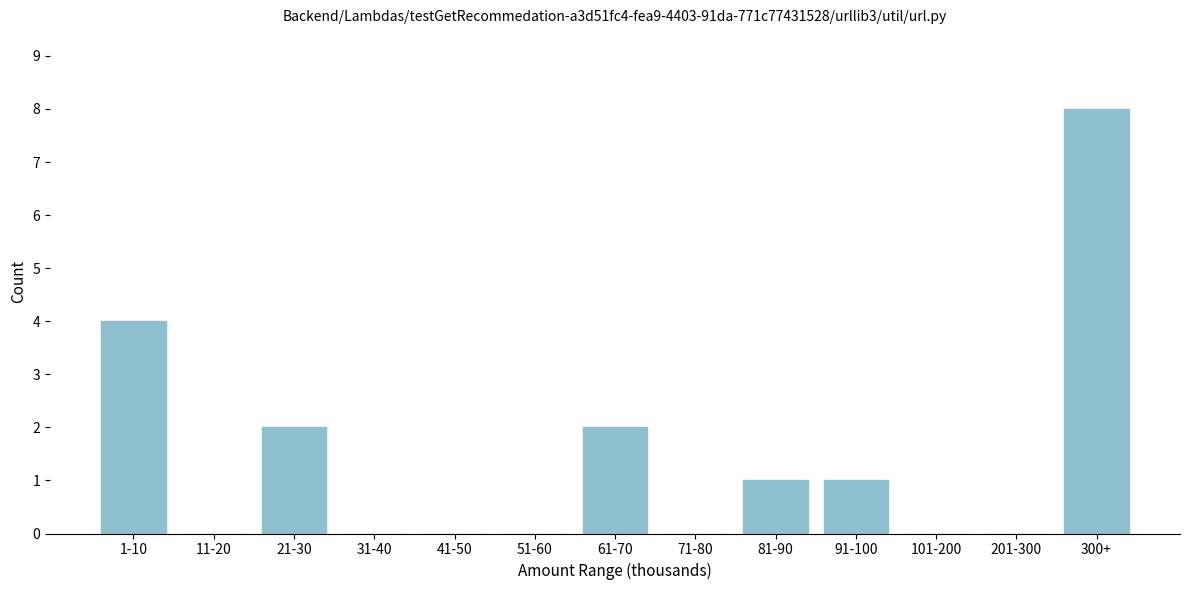

Reading left to right, list all the values displayed in this chart.

1-10=4	11-20=0	21-30=2	31-40=0	41-50=0	51-60=0	61-70=2	71-80=0	81-90=1	91-100=1	101-200=0	201-300=0	300+=8